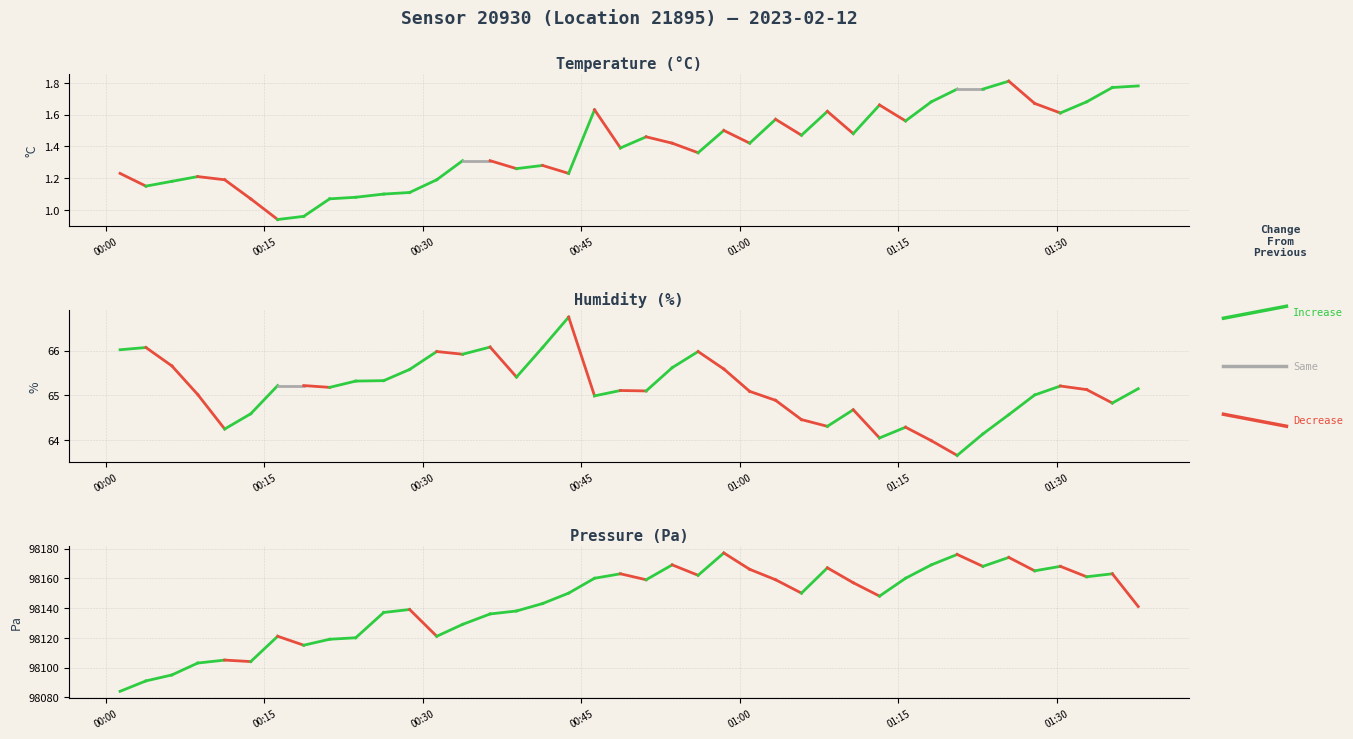

How many lines are shown in the chart?

6